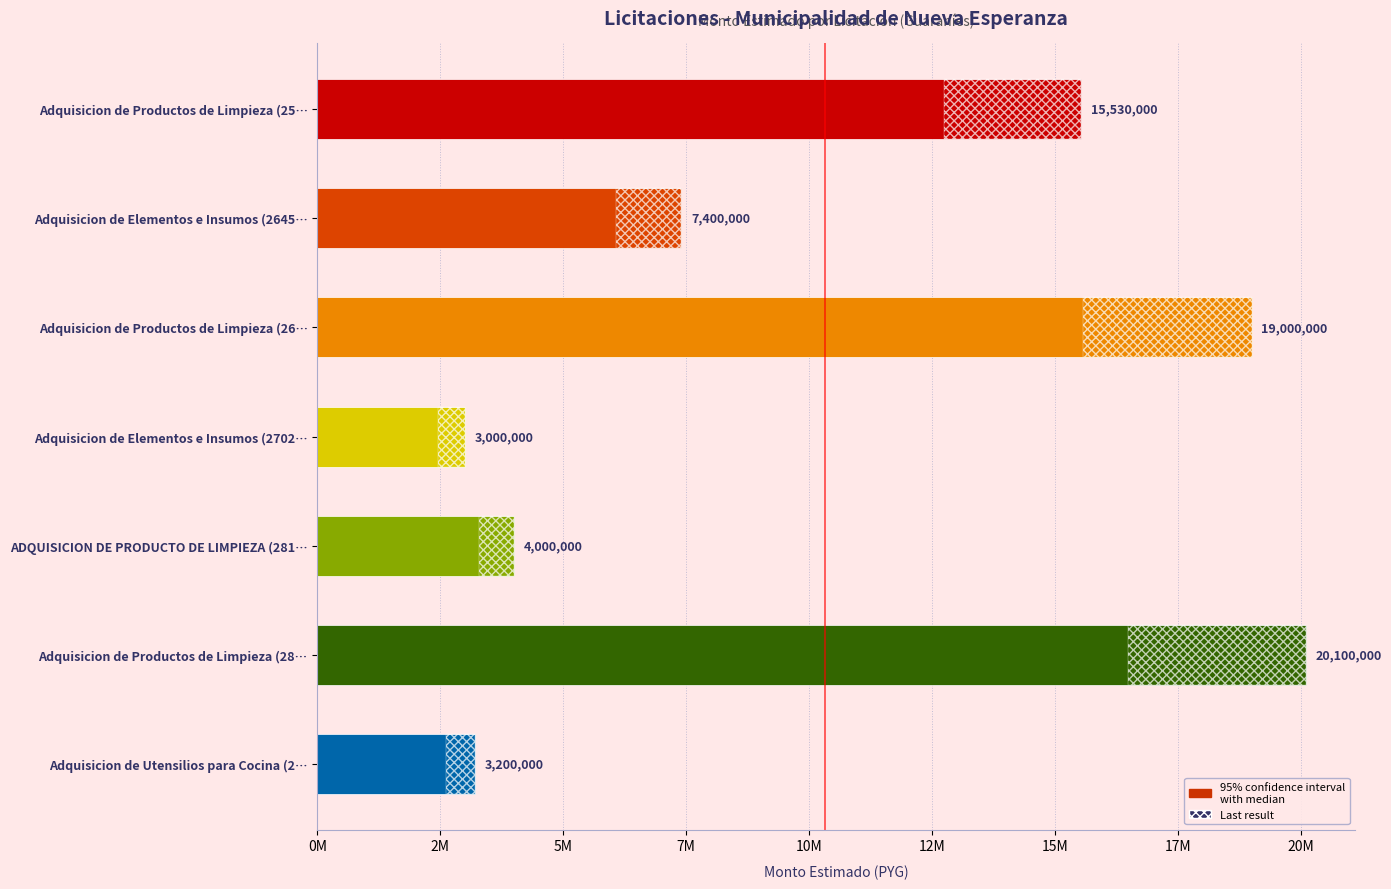

What is the value of the 1st bar from the left?

15530000